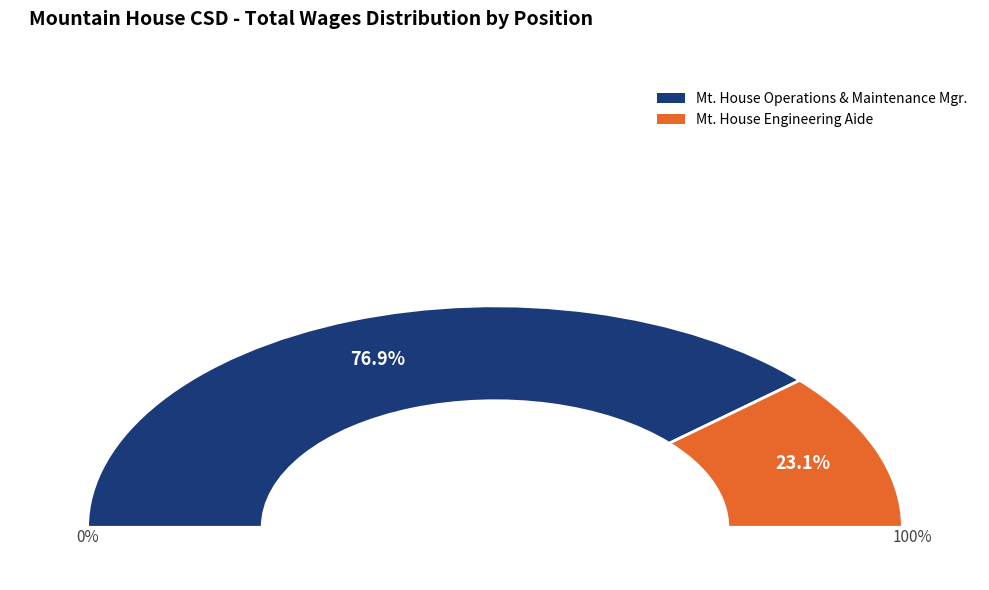

How much of the chart is everything except Mt. House Engineering Aide?

76.9%